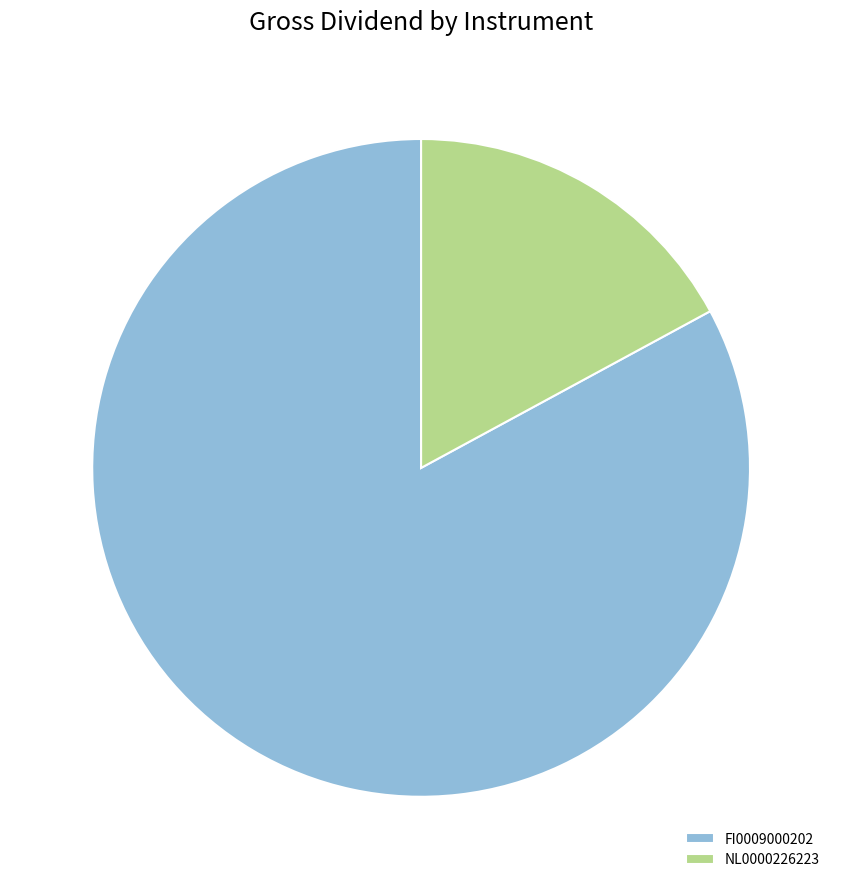

The NL0000226223 slice represents 17% of the pie. True or false?

True